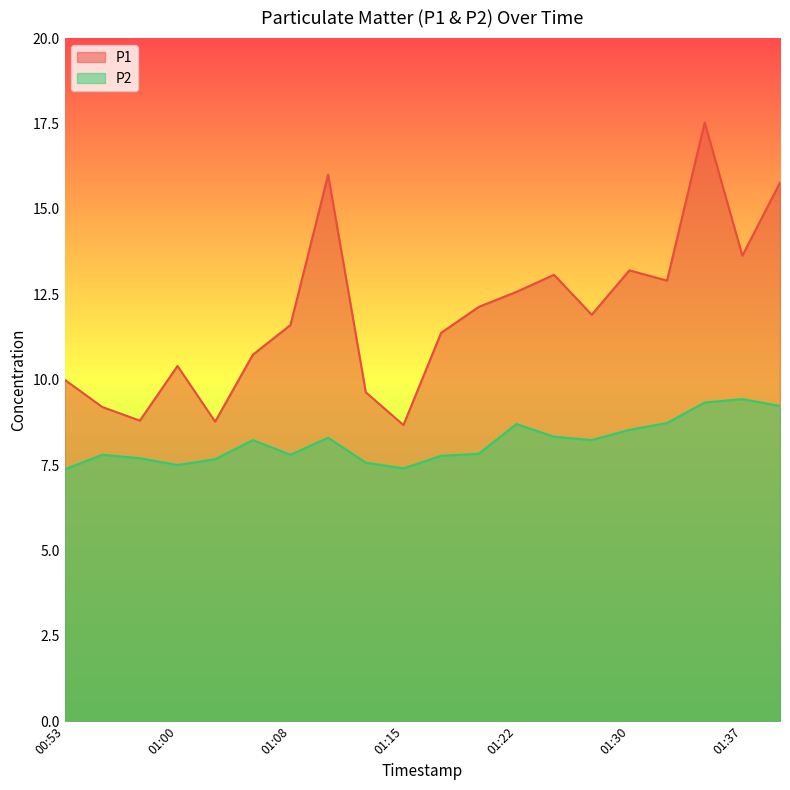

What is the label of the 12th point from the right?

01:12